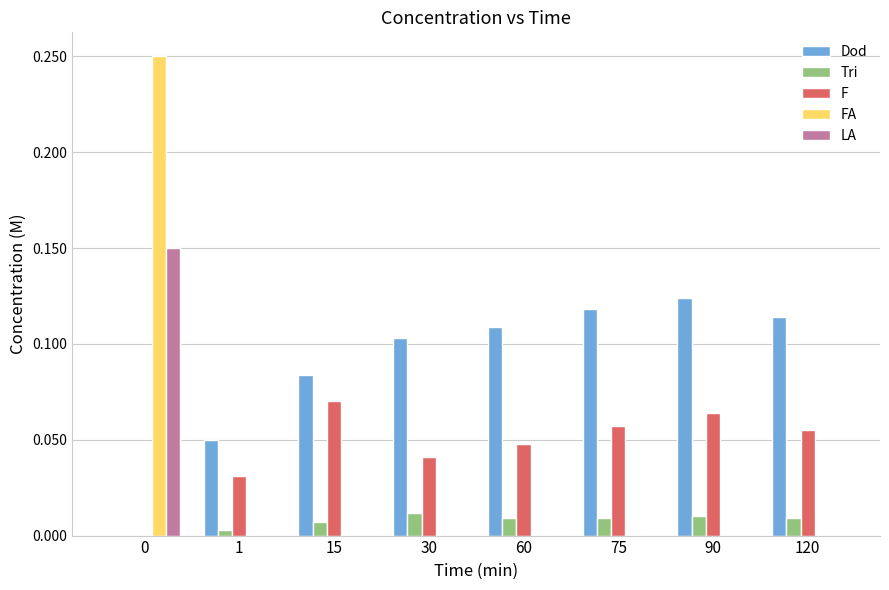

How many distinct data groups are displayed?

5